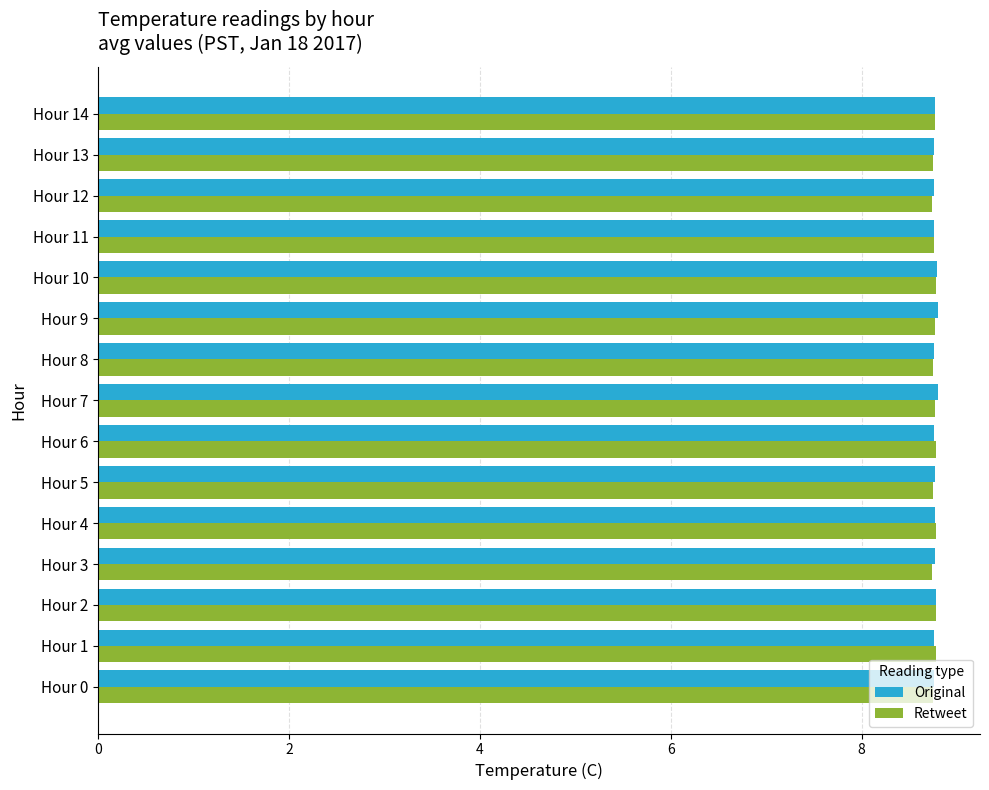

What is the sum of the Retweet values at Hour 5 and Hour 0?

17.5